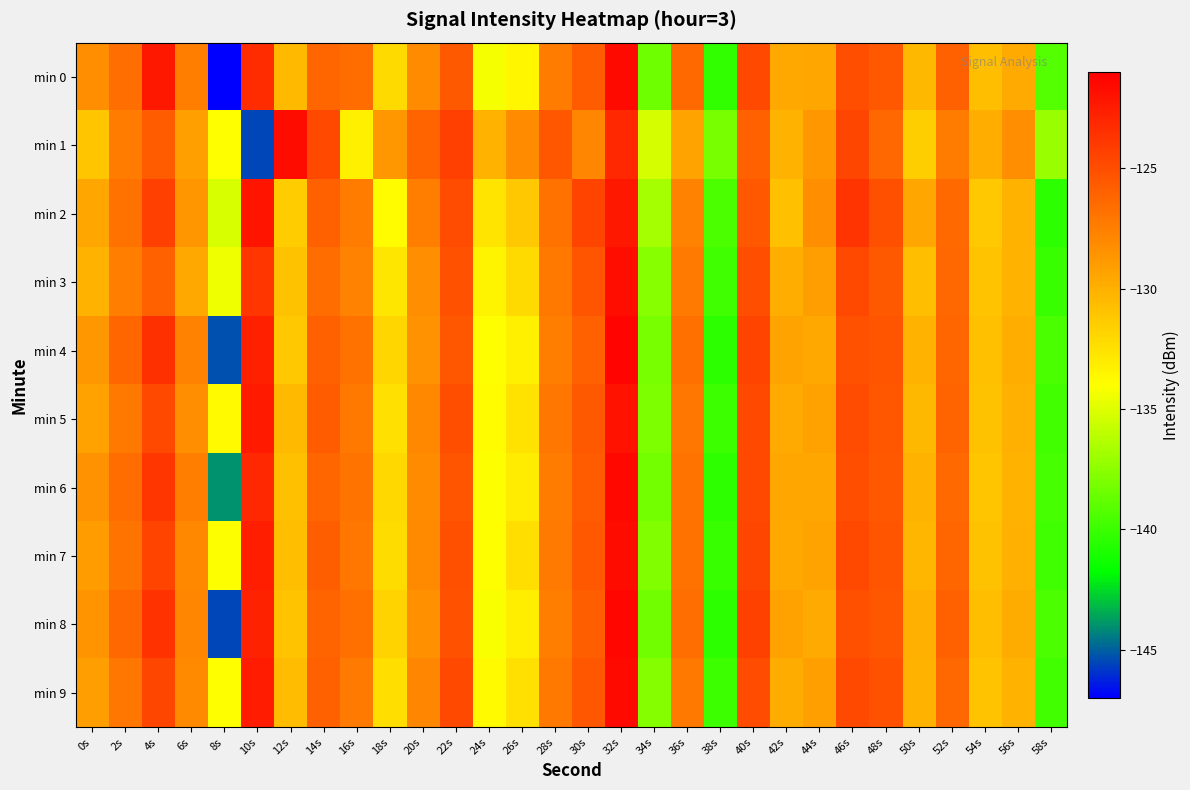

Which series has the widest spread of values?

min 0